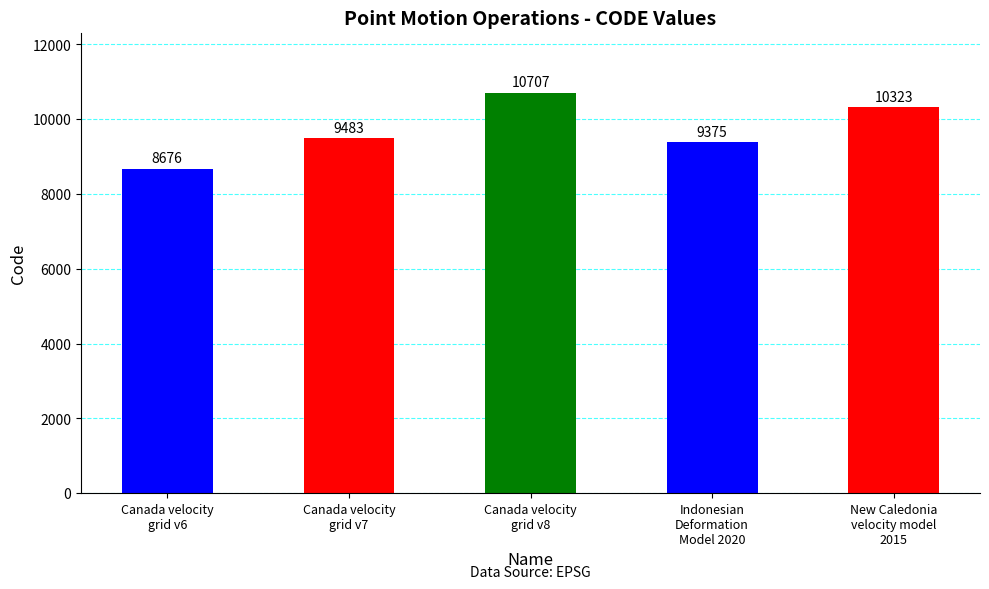

What is the average value?

9713